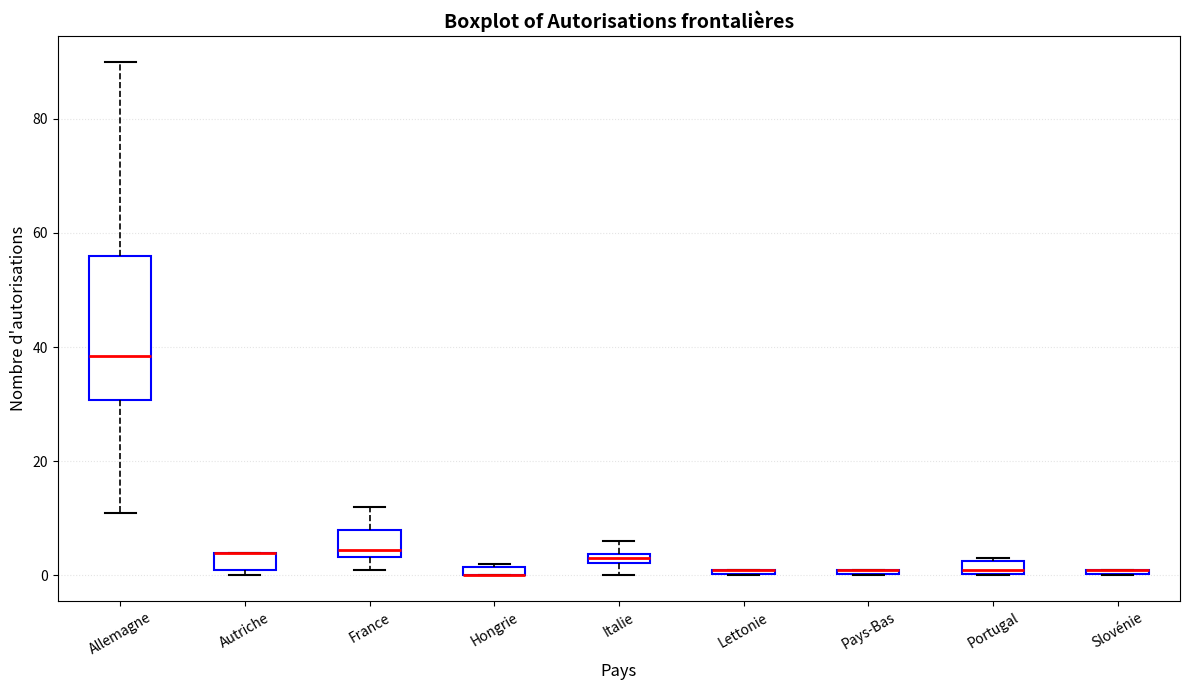

Which box is the tallest, from its lower edge to its upper edge?

Allemagne